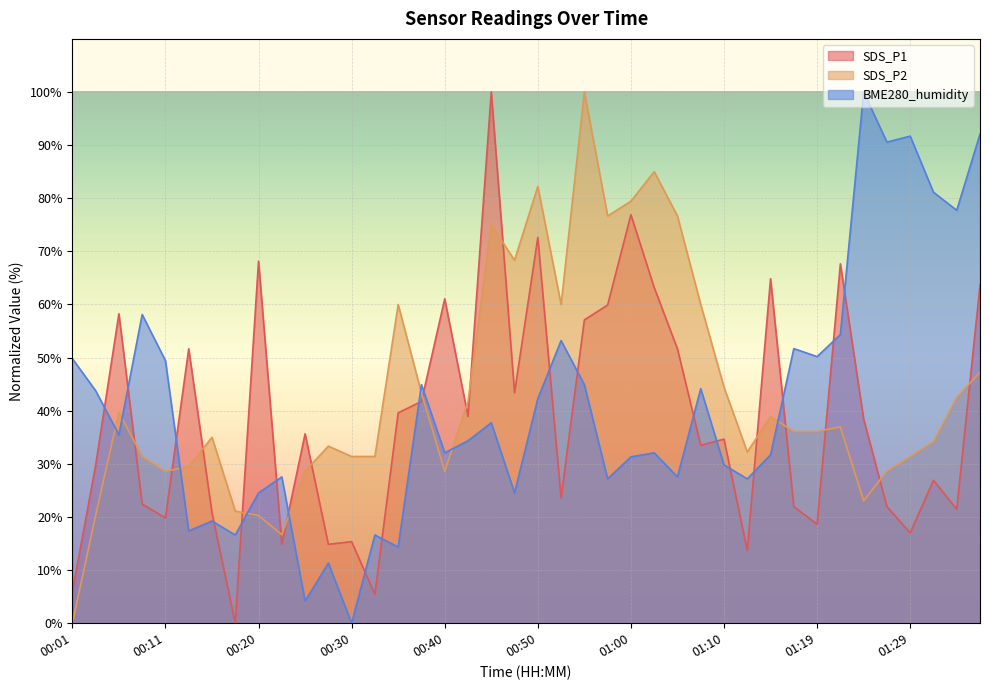

What is the average value of the SDS_P1 series?

38.4